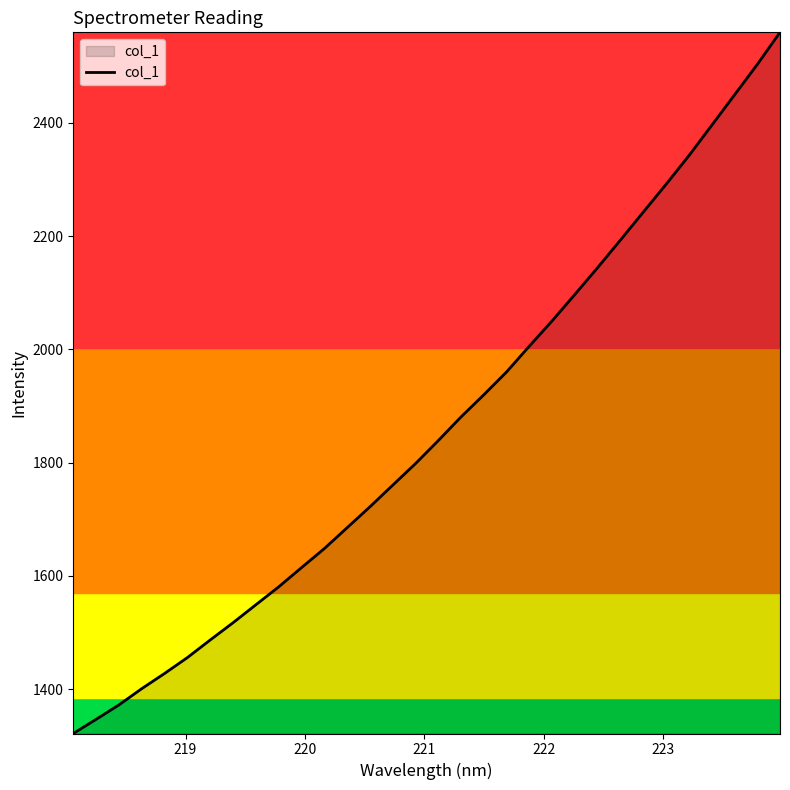

What is the greatest value displayed?

2559.9